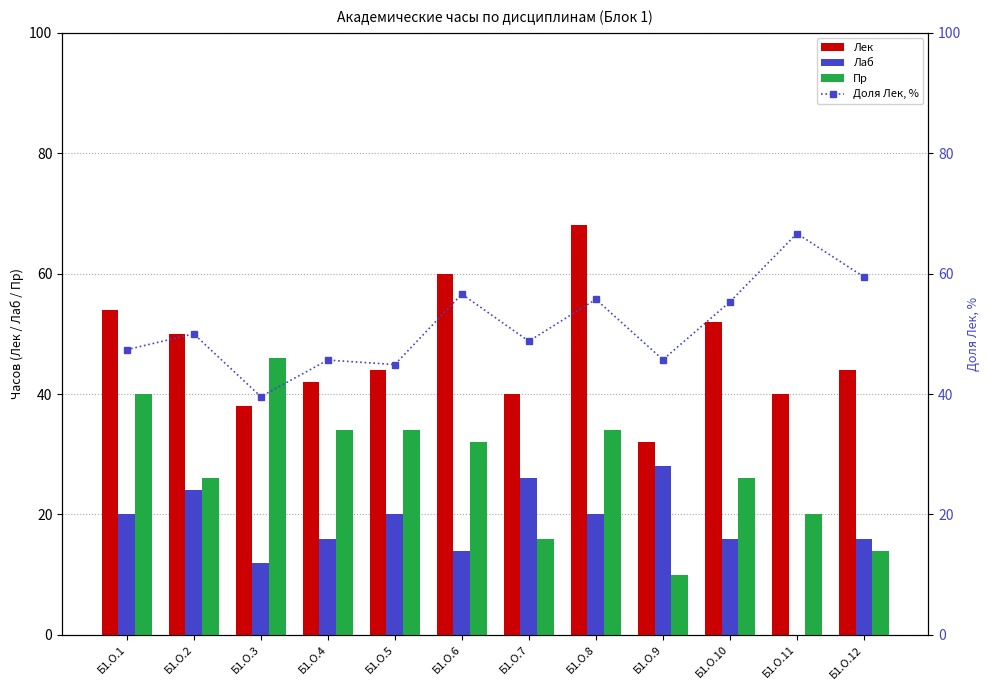

At which label does Доля Лек, % reach its peak?

Б1.О.11